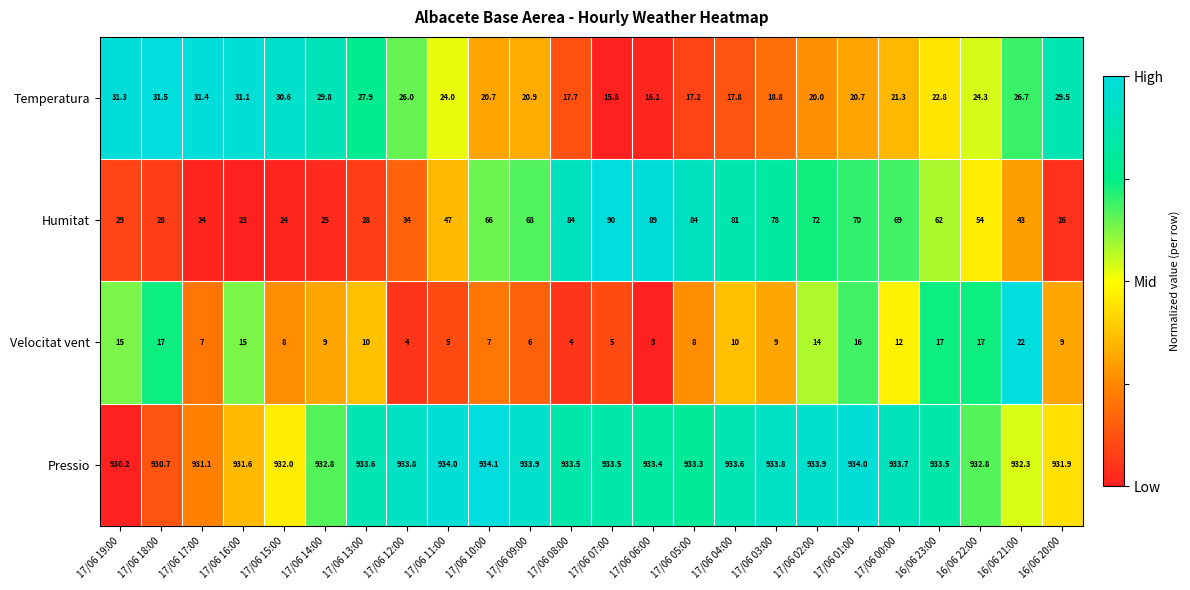

What is the highest value of the Temperatura series?

31.5